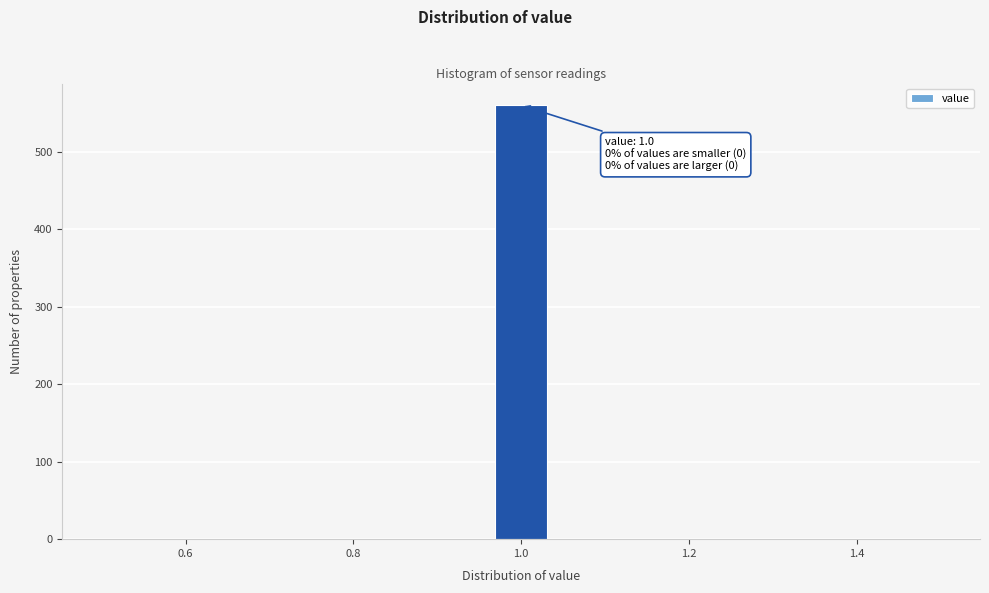

Around what value on the x-axis is the tallest bar? Give the approximate position of its centre, as read against the axis.

1.00